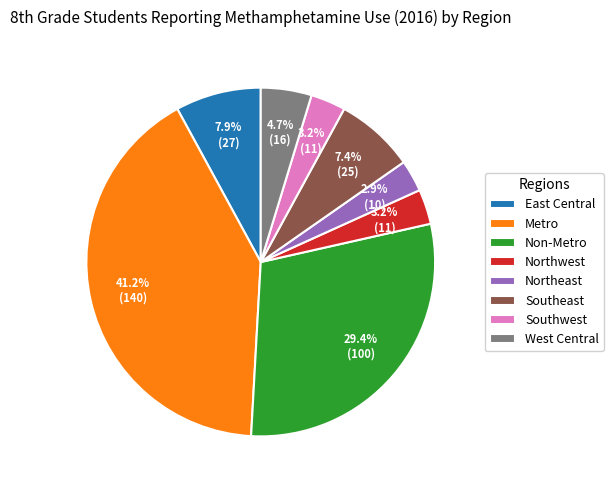

Does any single category account for the majority?

No